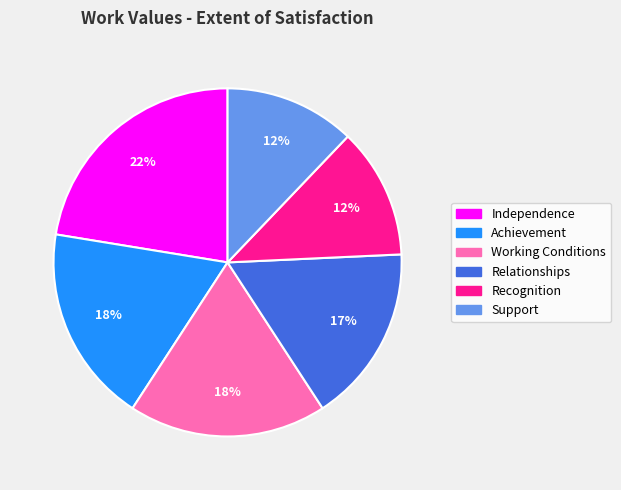

Between Recognition and Independence, which is larger?

Independence